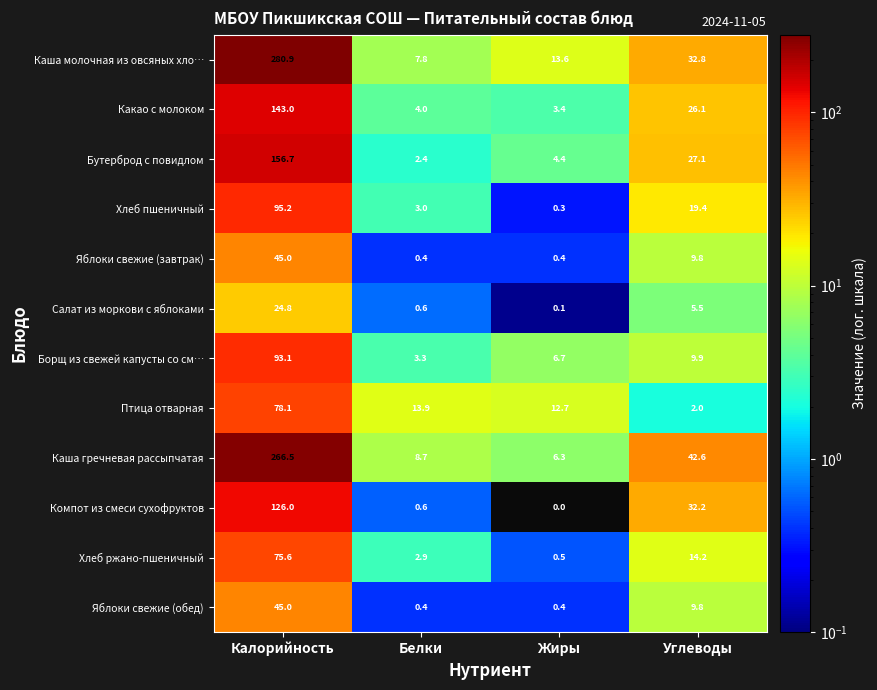

What is the sum of the Яблоки свежие (обед) values at Калорийность and Жиры?

45.4